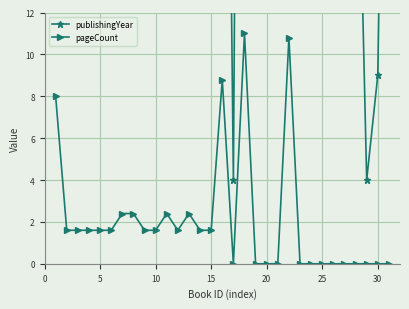

What is the maximum value for pageCount?

11.0